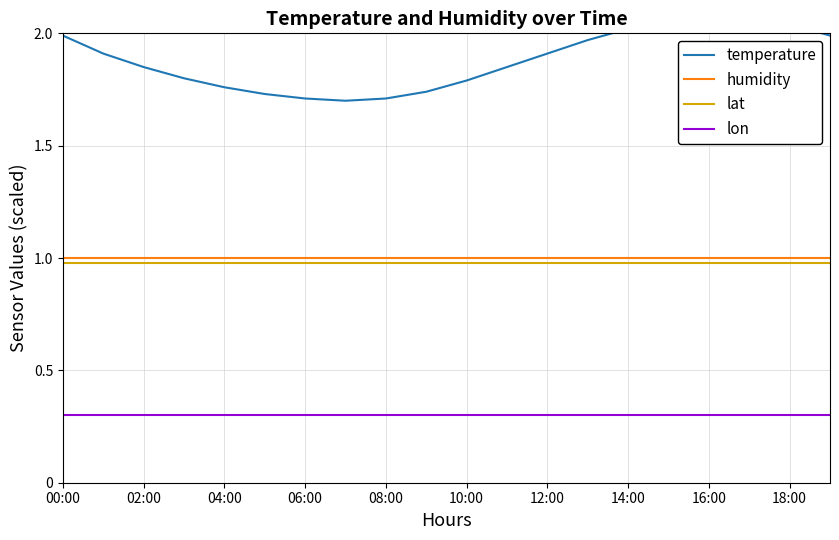

True or false: lon and lat intersect in this chart.

False